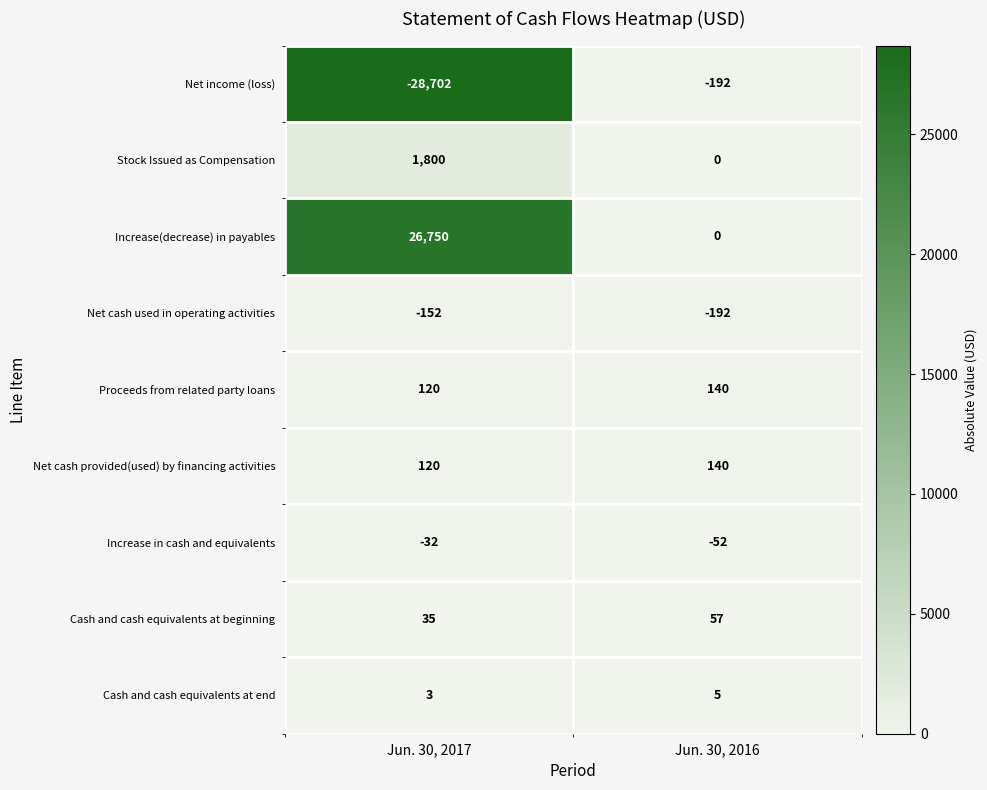

Is it true that Increase in cash and equivalents equals -32 at Jun. 30, 2017?

True